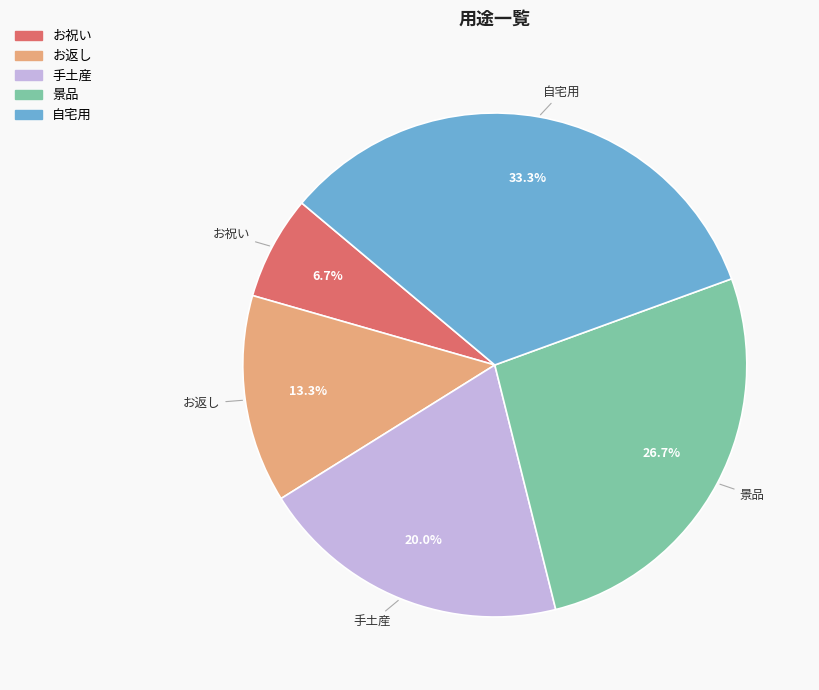

Is it true that 自宅用 is 19% of the pie?

False